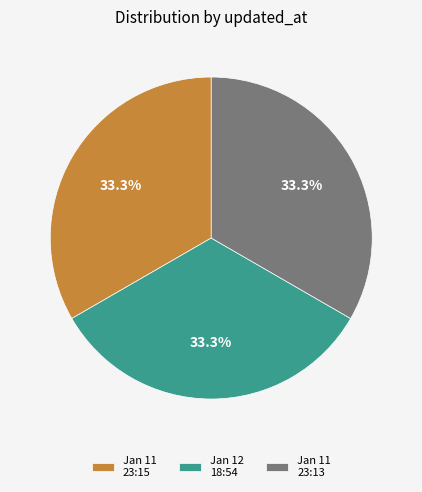

Approximately how many times larger is the value at Jan 11 23:13 compared to Jan 11 23:15?

1.0